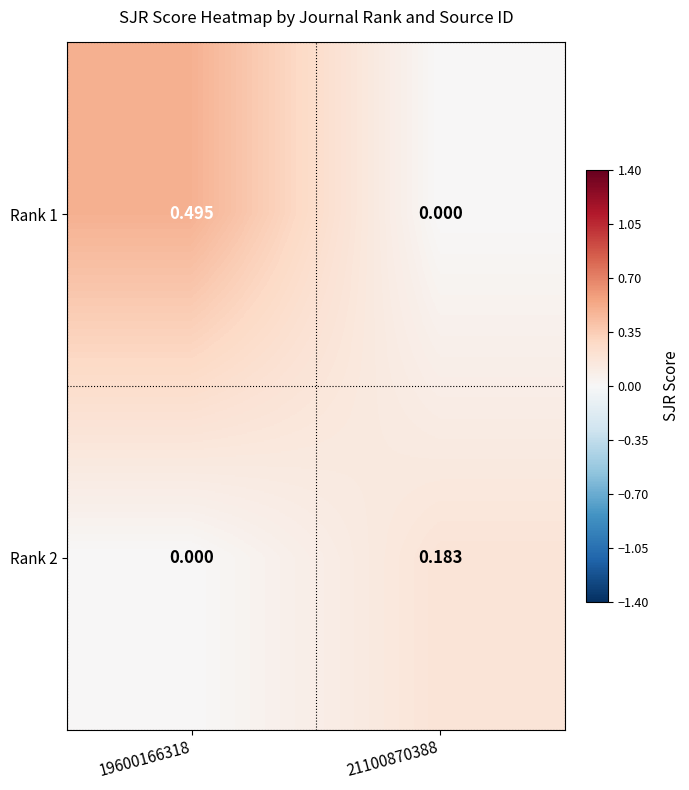

Is the value of Rank 2 at 21100870388 greater than the value of Rank 1 at 19600166318?

No